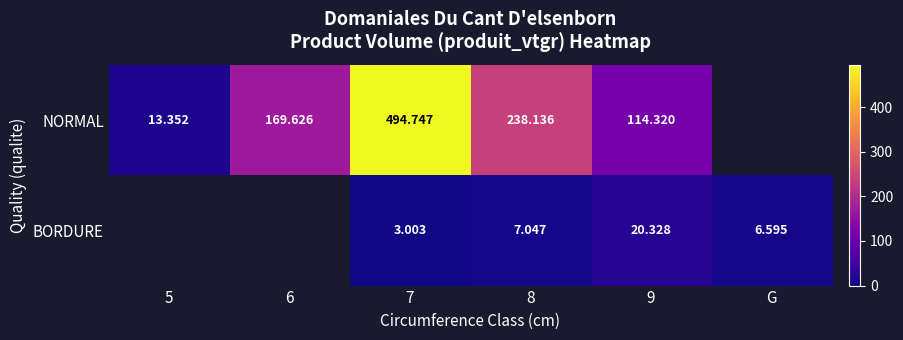

Is the value of NORMAL at 8 greater than the value of BORDURE at 8?

Yes